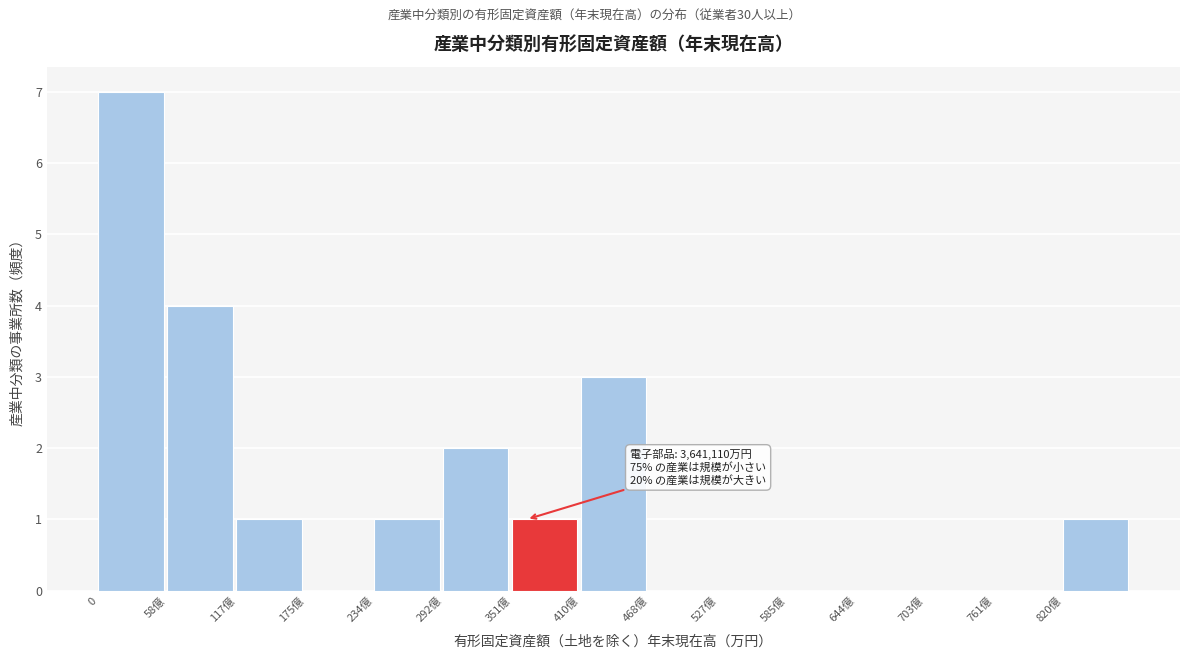

Reading left to right, transcribe all the data shown in this chart.

0=7	58億=4	117億=1	175億=0	234億=1	292億=2	351億=1	410億=3	468億=0	527億=0	585億=0	644億=0	703億=0	761億=0	820億=1